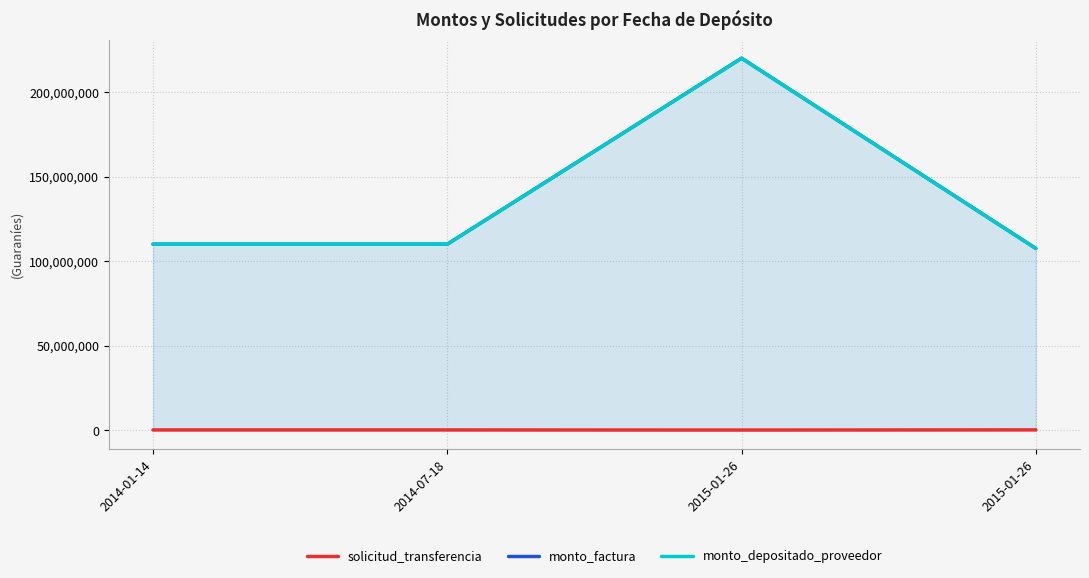

What is the average value of the monto_depositado_proveedor series?

136920000